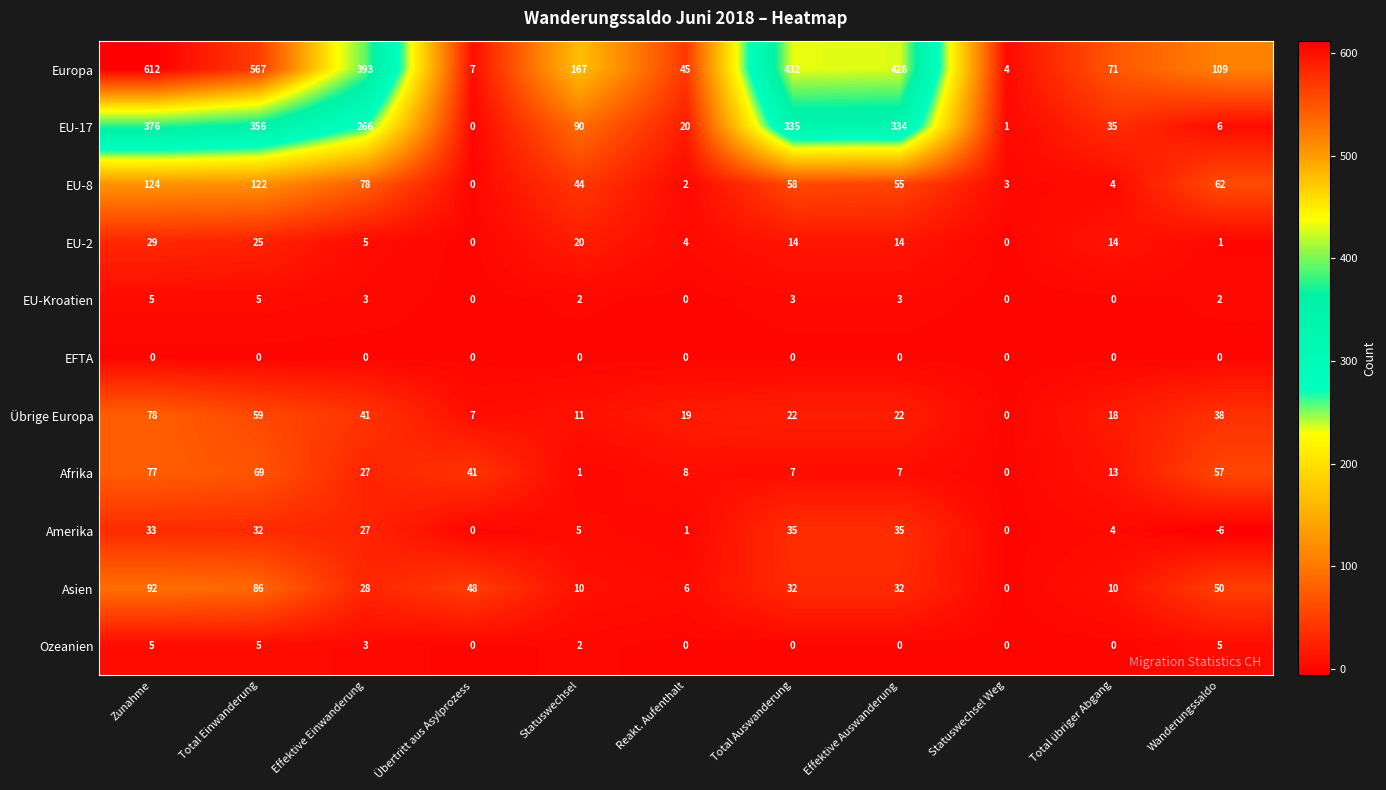

True or false: EU-8 has a value of 6 at Total übriger Abgang.

False